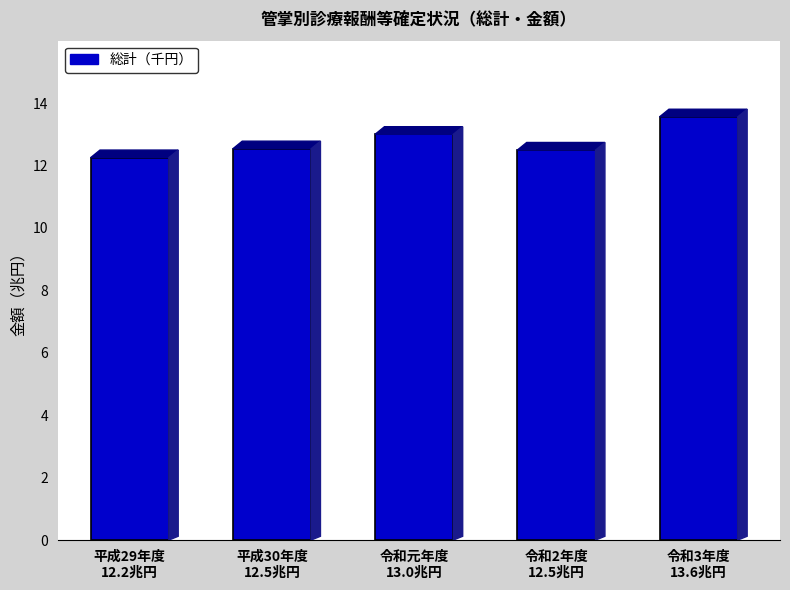

Between 平成30年度
12.5兆円 and 令和3年度
13.6兆円, which is larger?

令和3年度
13.6兆円